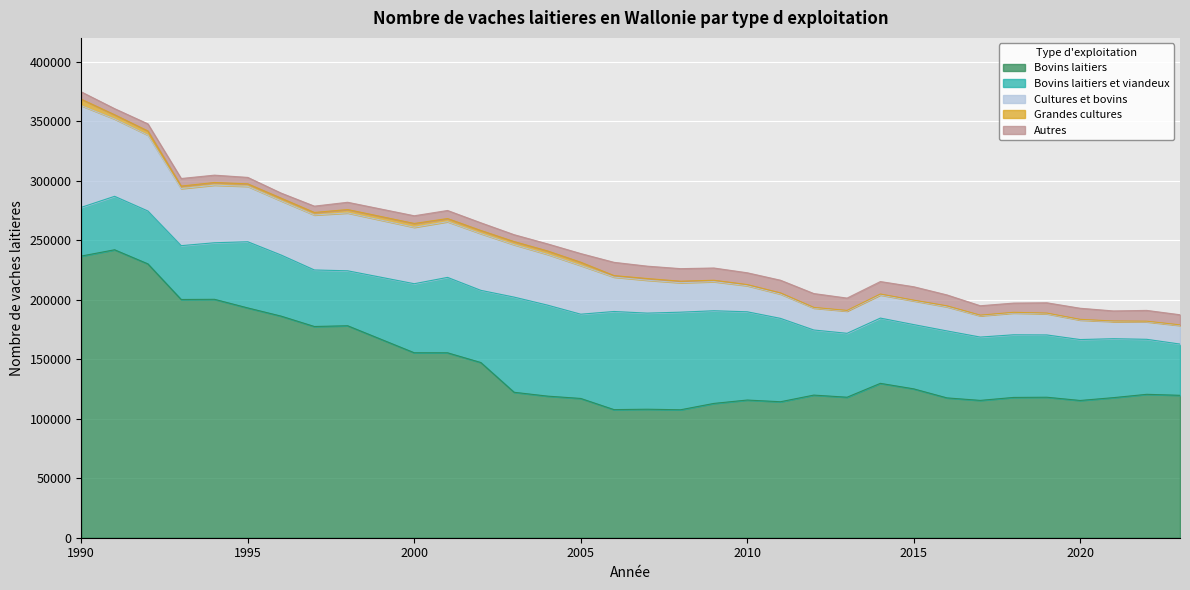

List the labels in order of Autres value, largest first.

2012, 2015, 2006, 2011, 2008, 2014, 2007, 2013, 2009, 2010, 2020, 2016, 2022, 2019, 2023, 2021, 2017, 2018, 2005, 2001, 2000, 2002, 1993, 1994, 1990, 1998, 1992, 2004, 2003, 1995, 1997, 1991, 1996